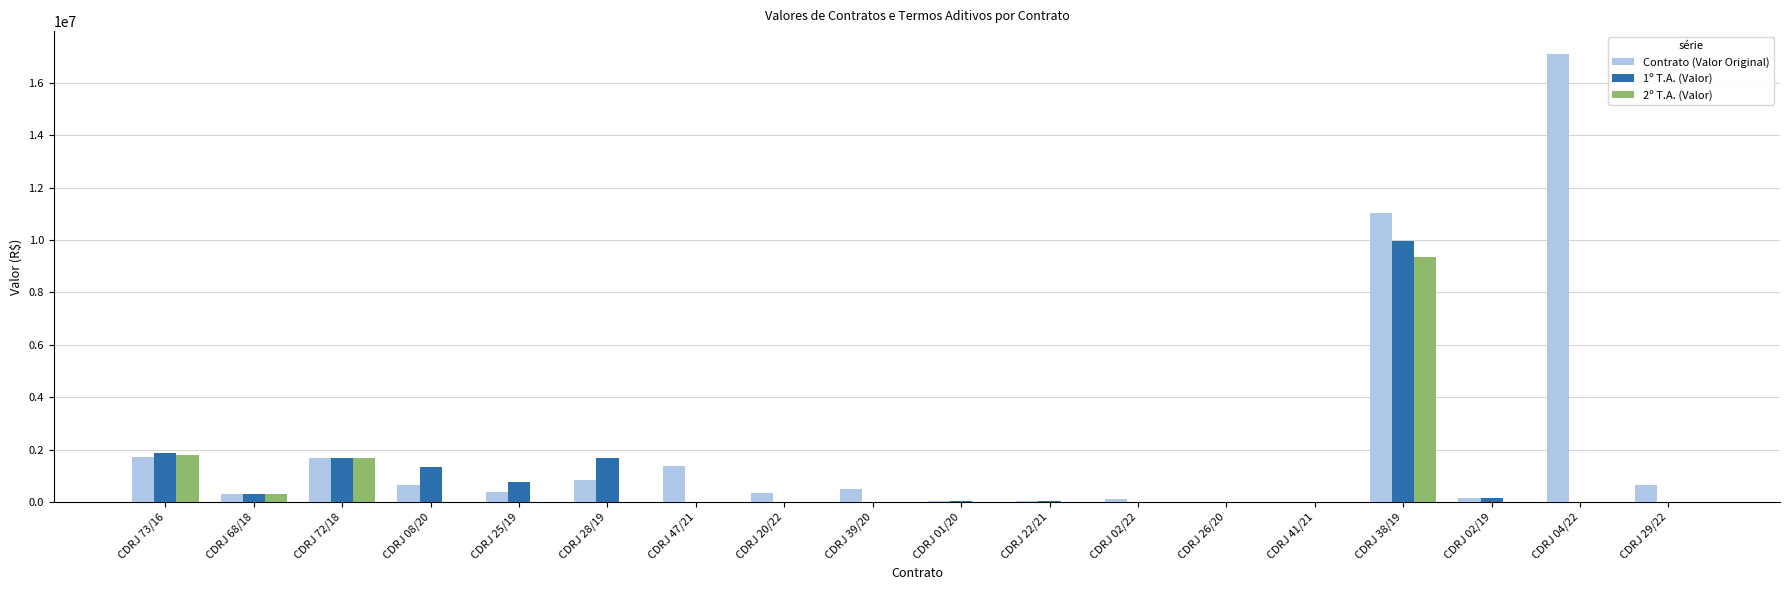

Which series has the largest total across all categories?

Contrato (Valor Original)